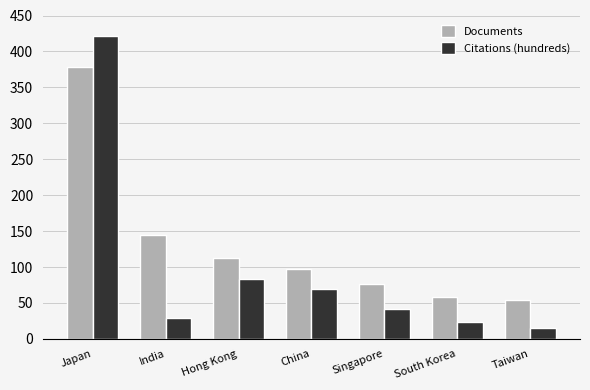

How many series are shown in this chart?

2